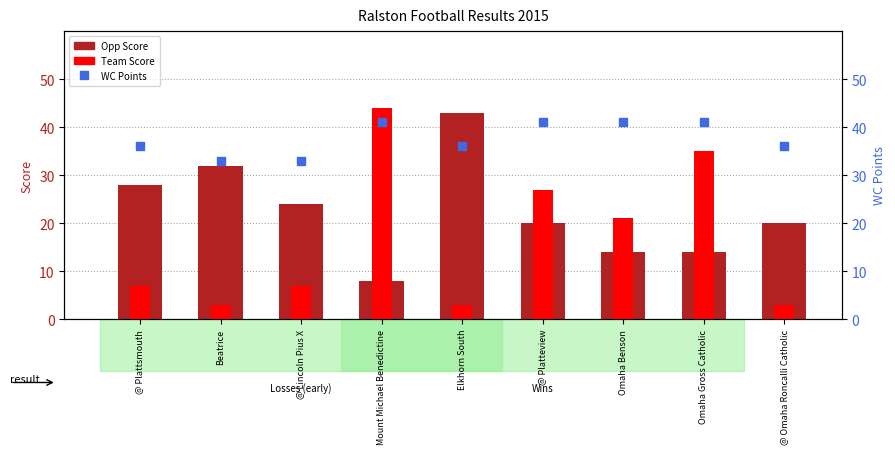

Is the value of Opp Score at @ Lincoln Pius X greater than the value of Team Score at @ Omaha Roncalli Catholic?

Yes